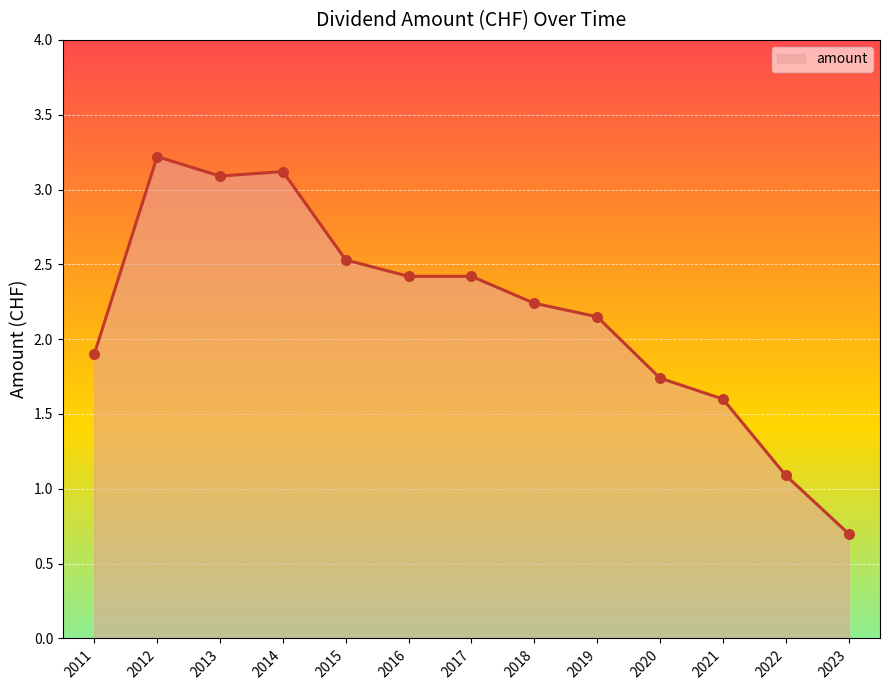

Between 2013 and 2011, which is larger?

2013